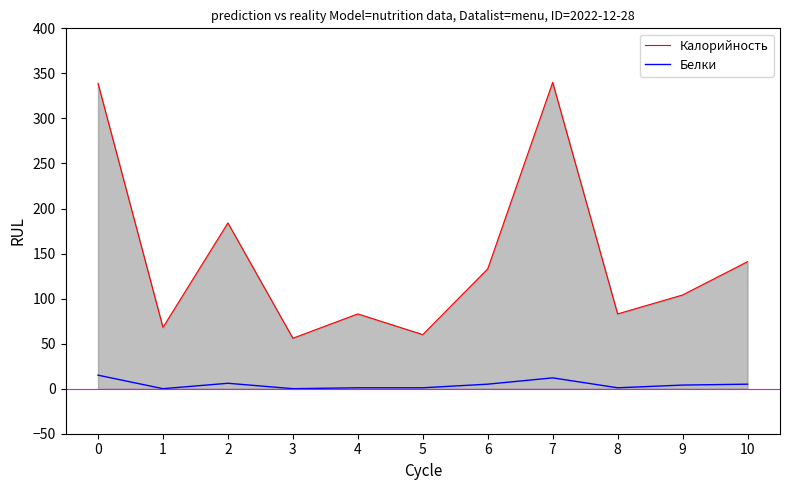

In Калорийность, how many points are higher than both neighbors (excluding endpoints)?

3